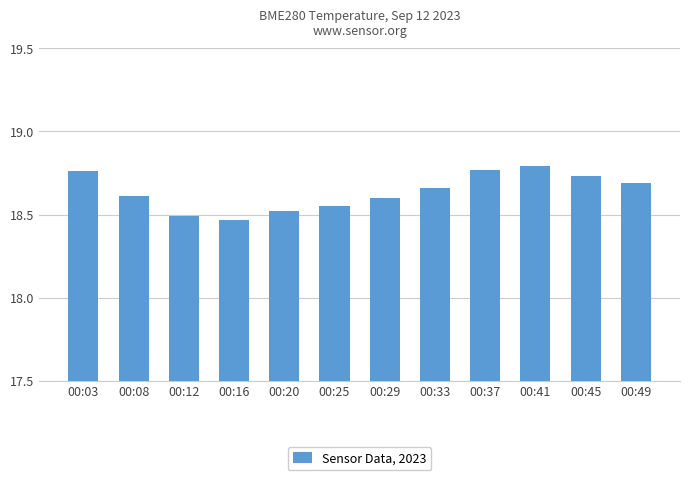

Which category has the highest value across all series?

00:41